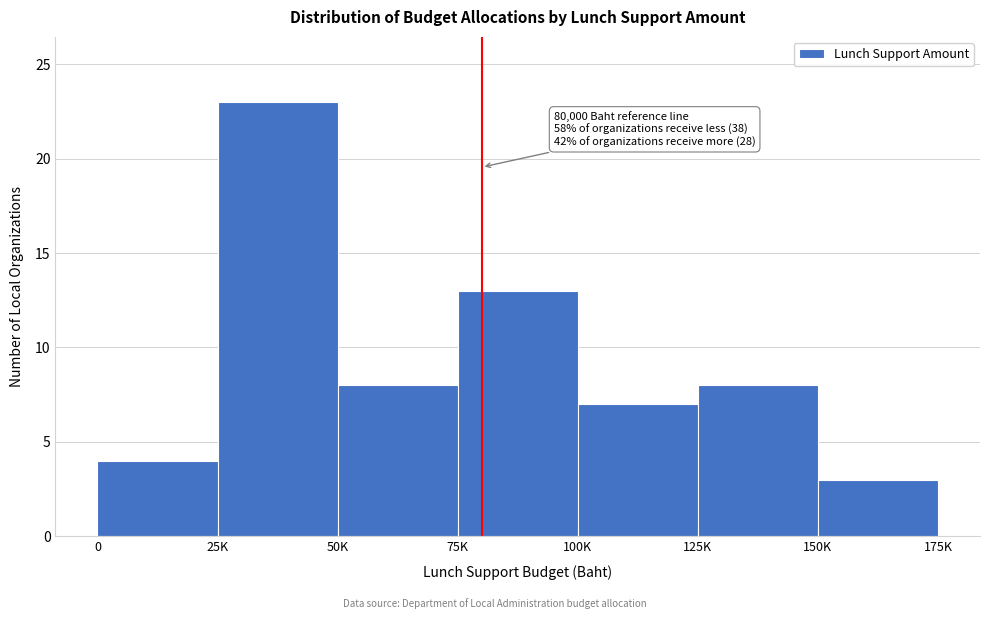

Reading left to right, list all the values displayed in this chart.

0=4	25K=23	50K=8	75K=13	100K=7	125K=8	150K=3